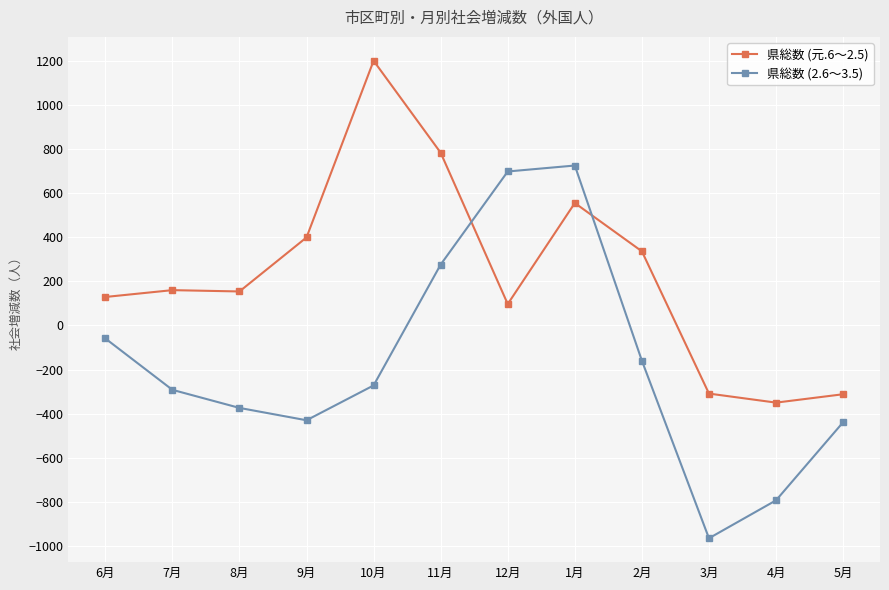

What is the sum of the 県総数 (元.6～2.5) values at 11月 and 8月?

937